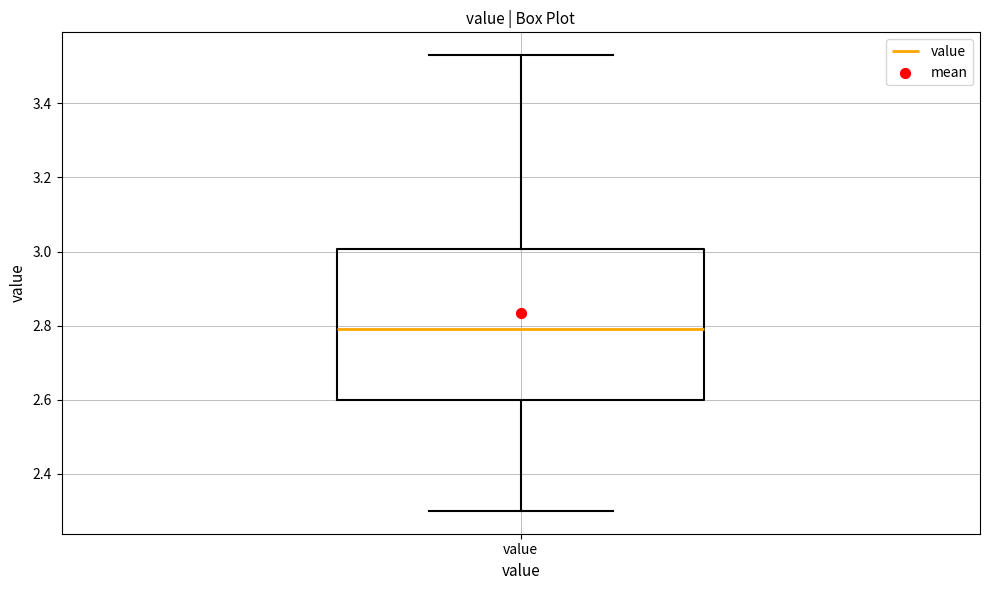

Where does the lower whisker of the box for value end on the y-axis? The values are not printed on the chart, so give them approximately, as read against the axis.

2.30